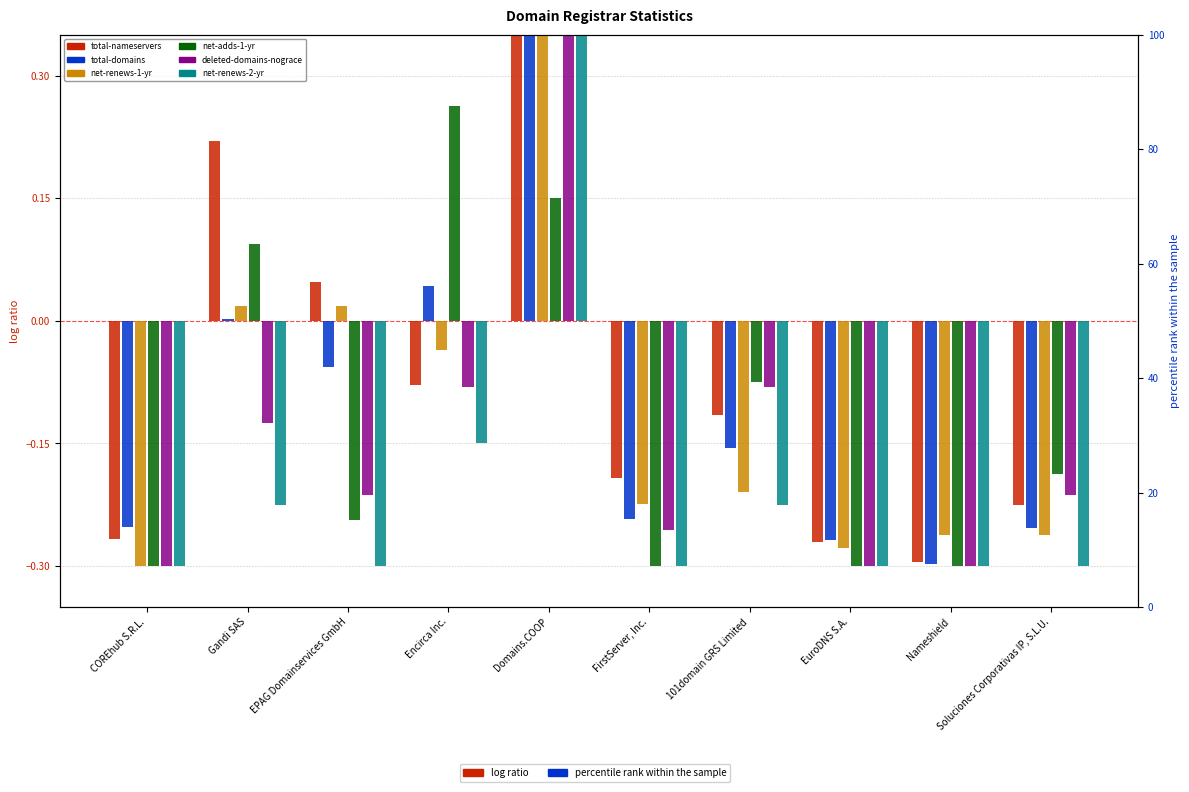

Is the value of net-renews-2-yr at Soluciones Corporativas IP, S.L.U. greater than the value of total-domains at Encirca Inc.?

No